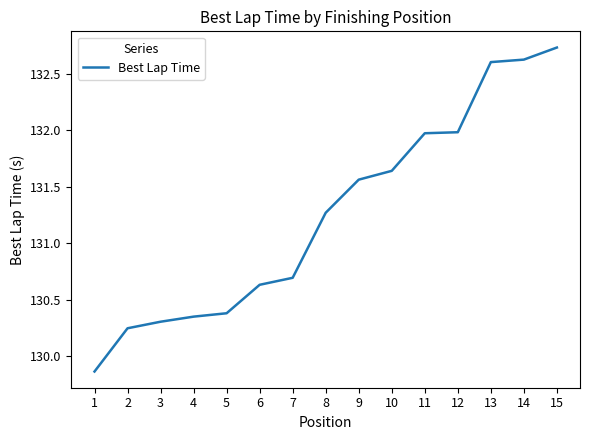

What is the sum of the values at 9 and 10?

263.2